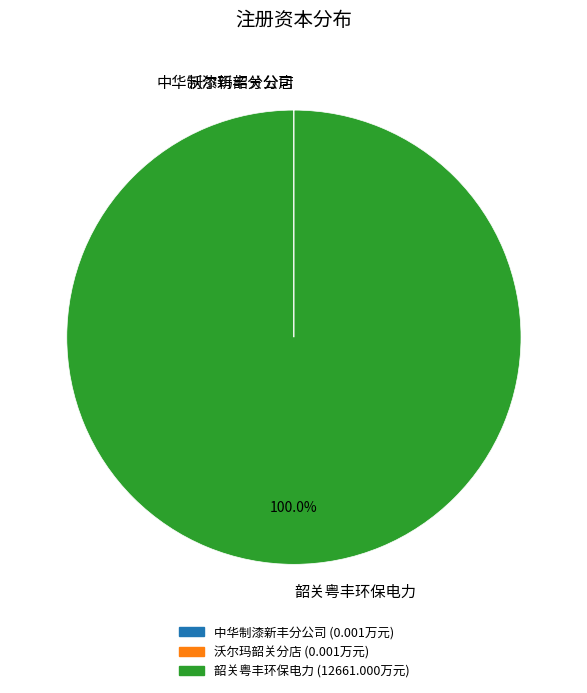

To the nearest percent, what is the difference between the largest and smallest slice percentages?

100%